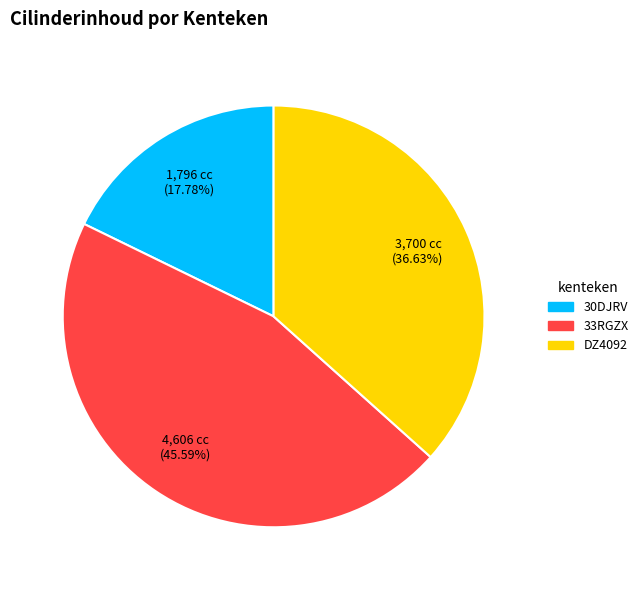

What percentage is the DZ4092 slice, to the nearest percent?

37%